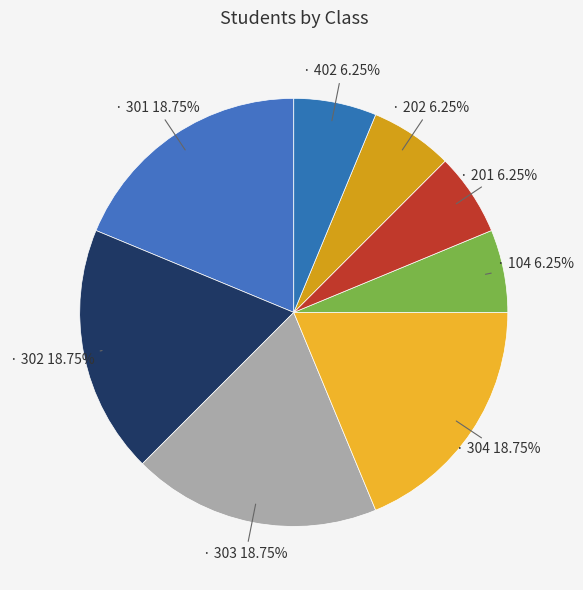

Which slice is the largest?

301